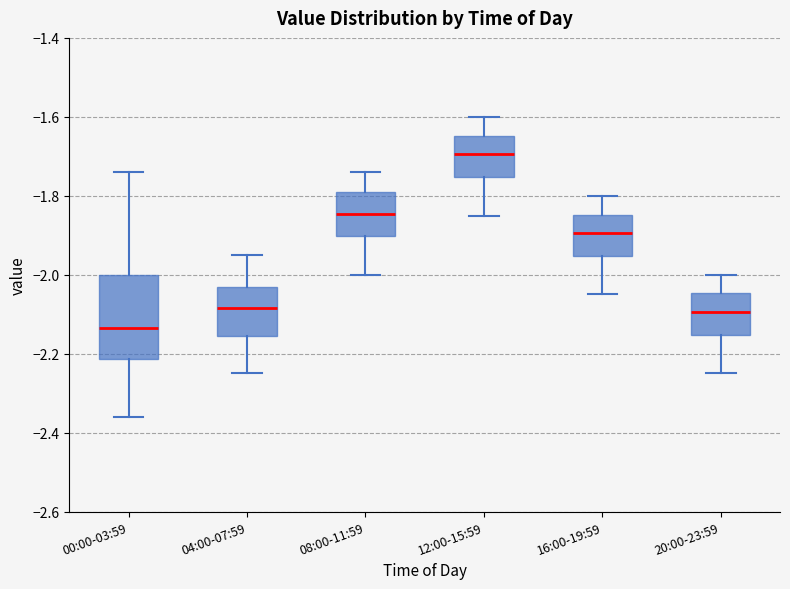

Which box's median line is the highest?

12:00-15:59